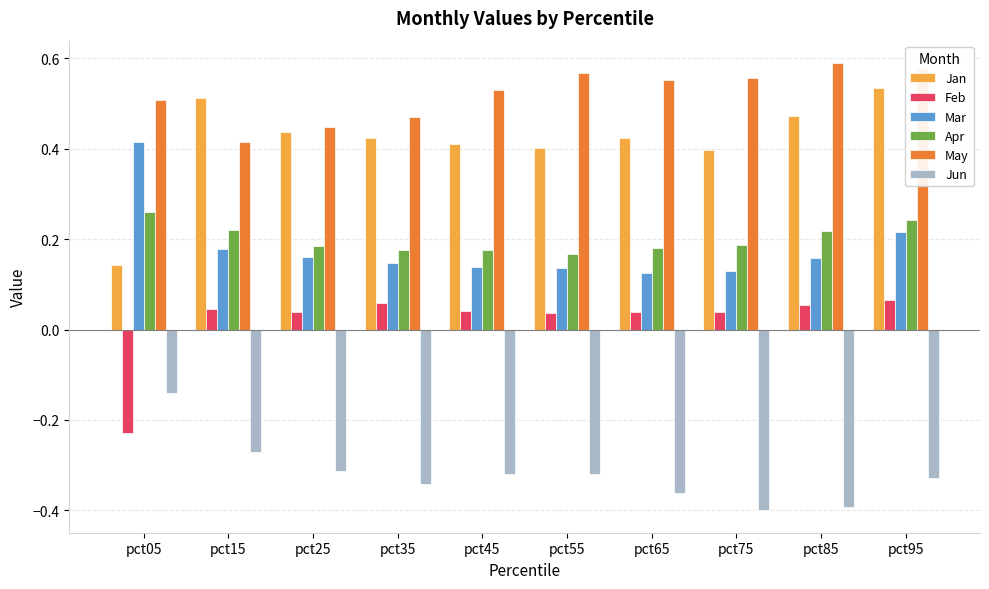

At which label is May closest to 0?

pct15